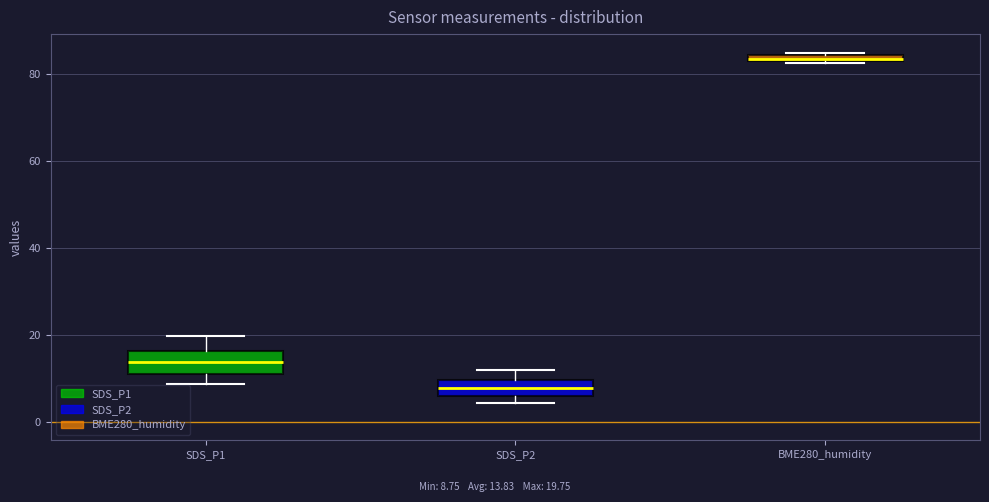

Where is the lower edge of the box for SDS_P2 on the y-axis? The values are not printed on the chart, so give them approximately, as read against the axis.

6